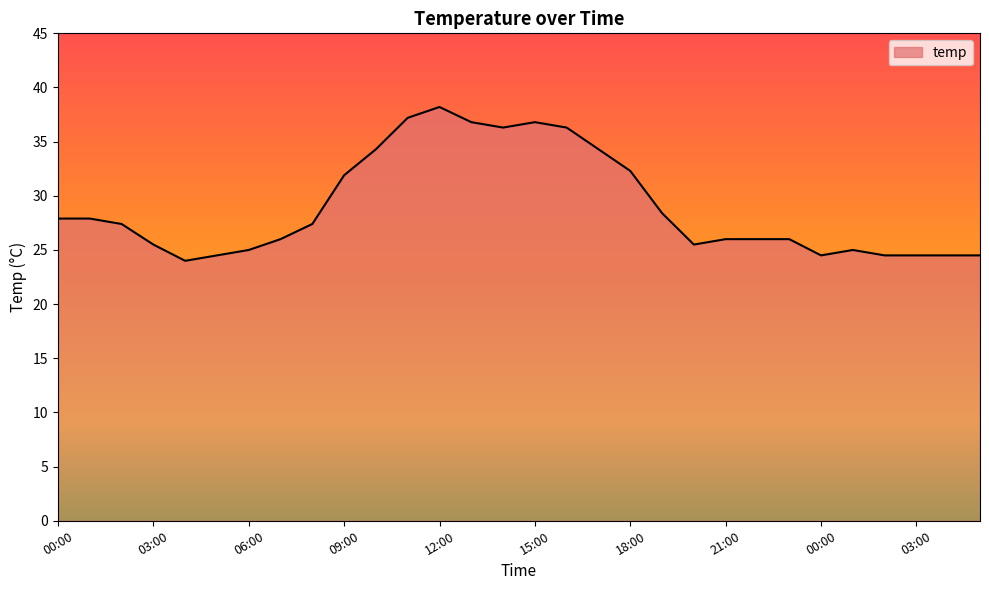

True or false: the data has more than 0 interior local peaks.

True